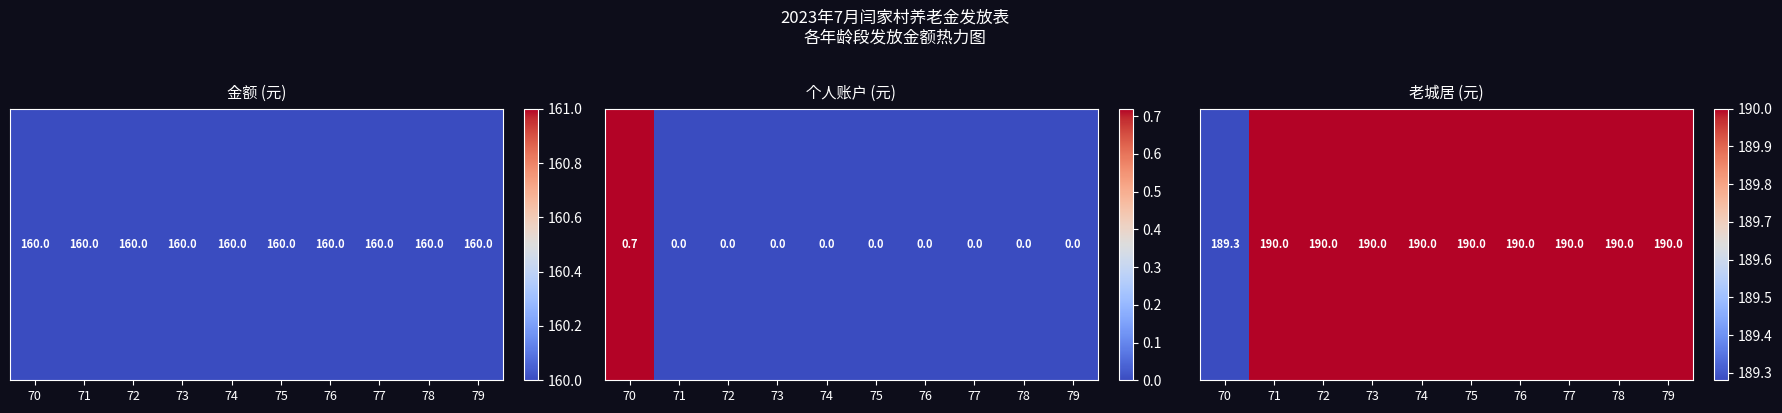

Count the values in the range 190 to 191.

9